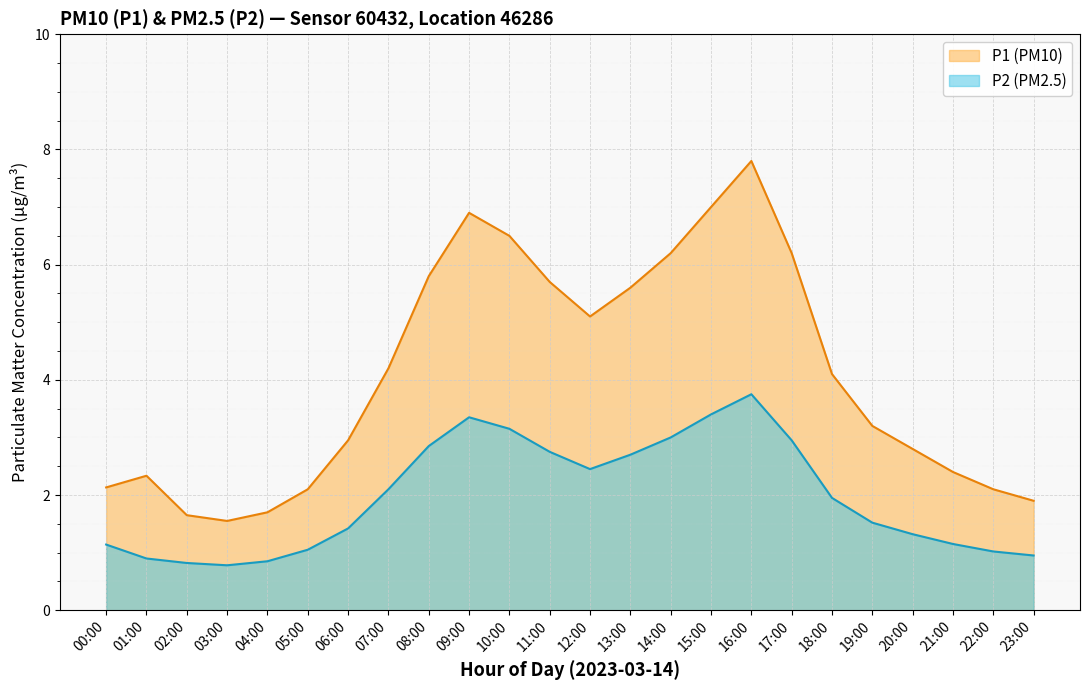

What is the difference between the maximum and minimum values in the P2 series?

3.0